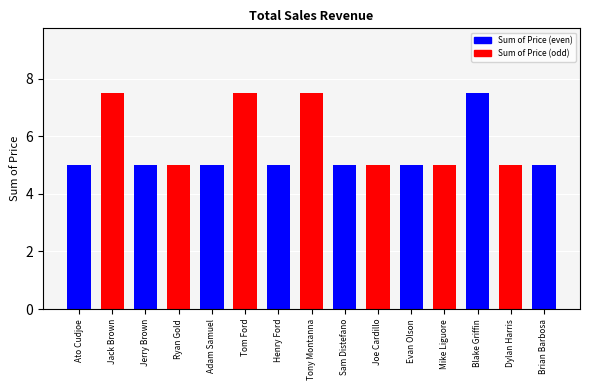

Reading left to right, extract all data points from this chart.

5.0	7.5	5.0	5.0	5.0	7.5	5.0	7.5	5.0	5.0	5.0	5.0	7.5	5.0	5.0